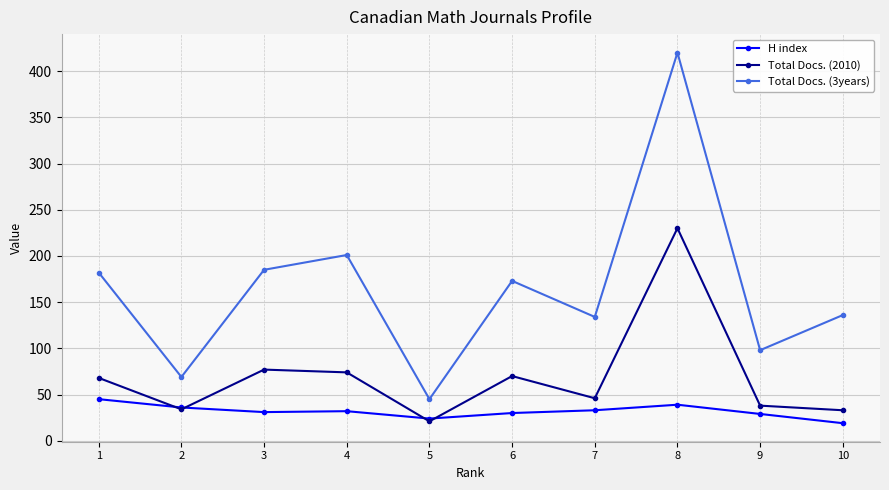

At which category is the sum across all series the highest?

8